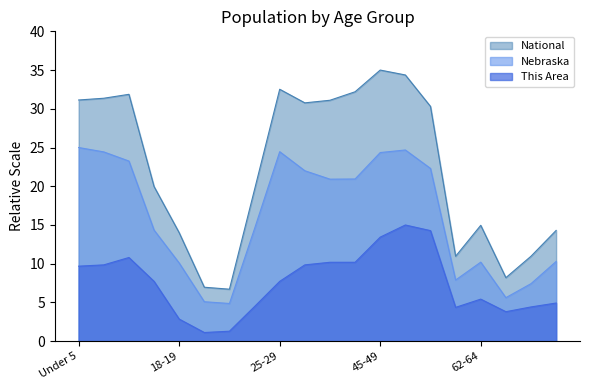

What is the sum of all Nebraska values?

322.7